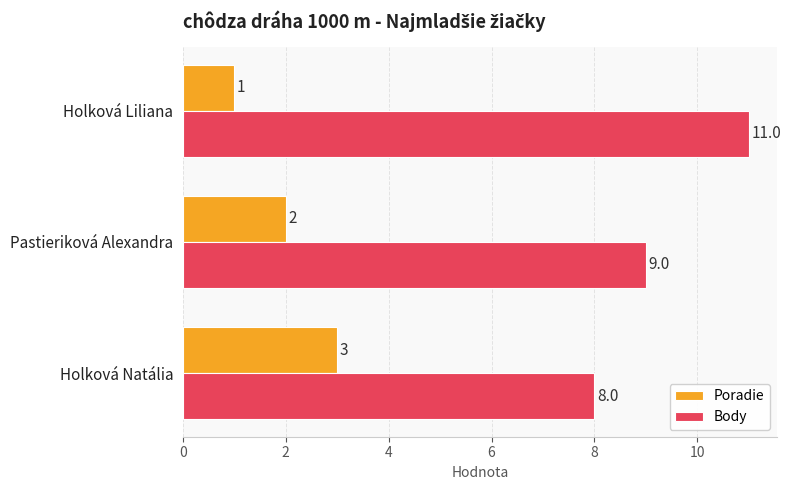

What is the sum of the Poradie values at Holková Natália and Pastieriková Alexandra?

5